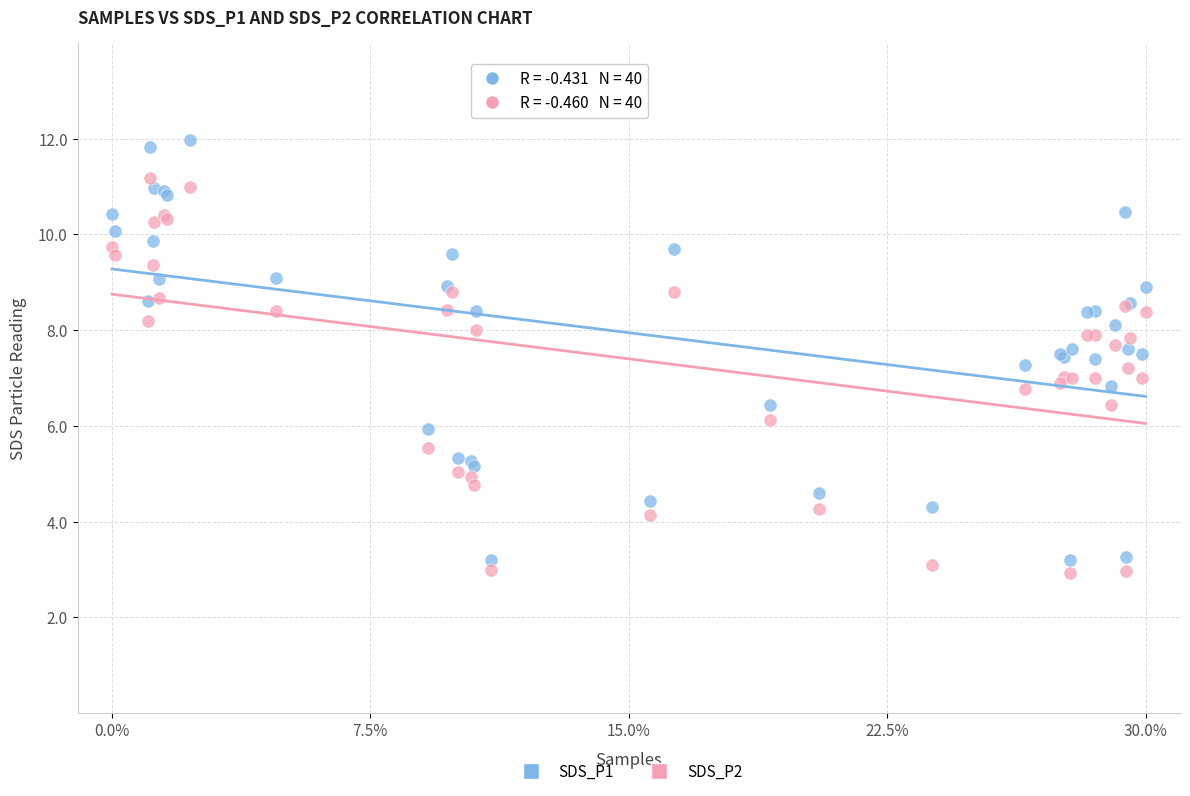

Which series contains the highest Y value?

SDS_P1